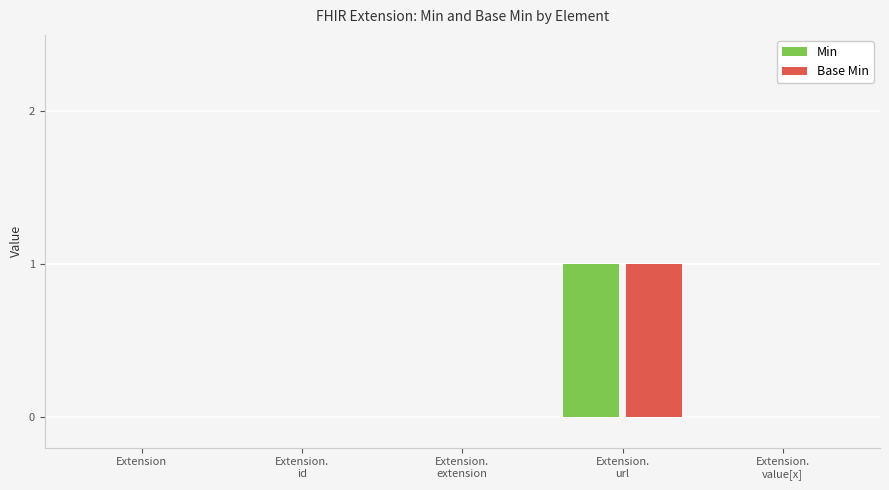

Count the number of data series in this chart.

2